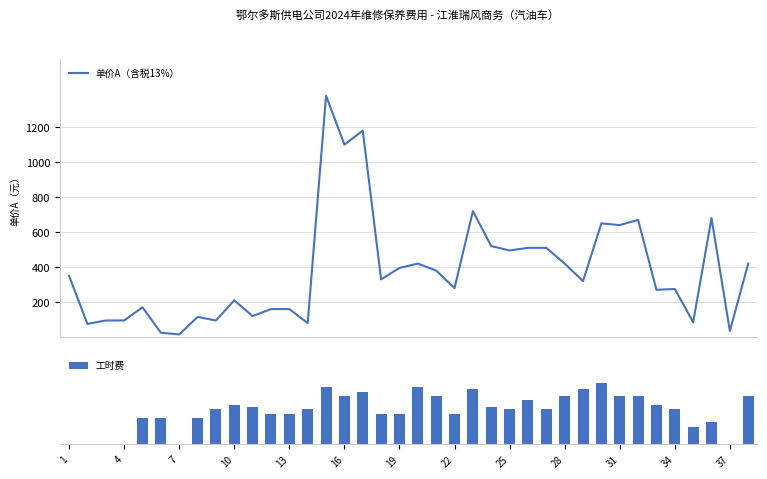

How many positive values does the 工时费 series have?

32